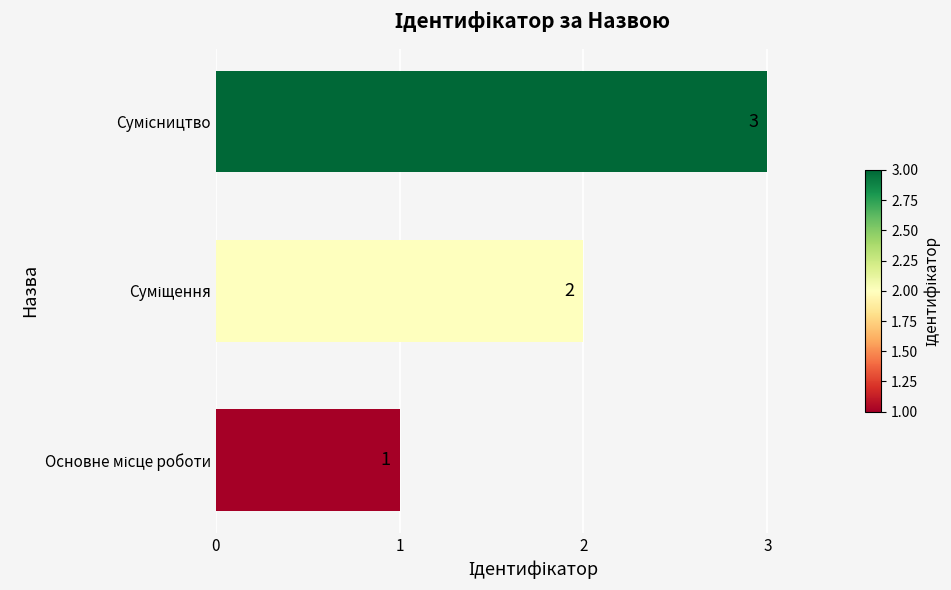

Are the bars grouped side by side (vs. stacked)?

No